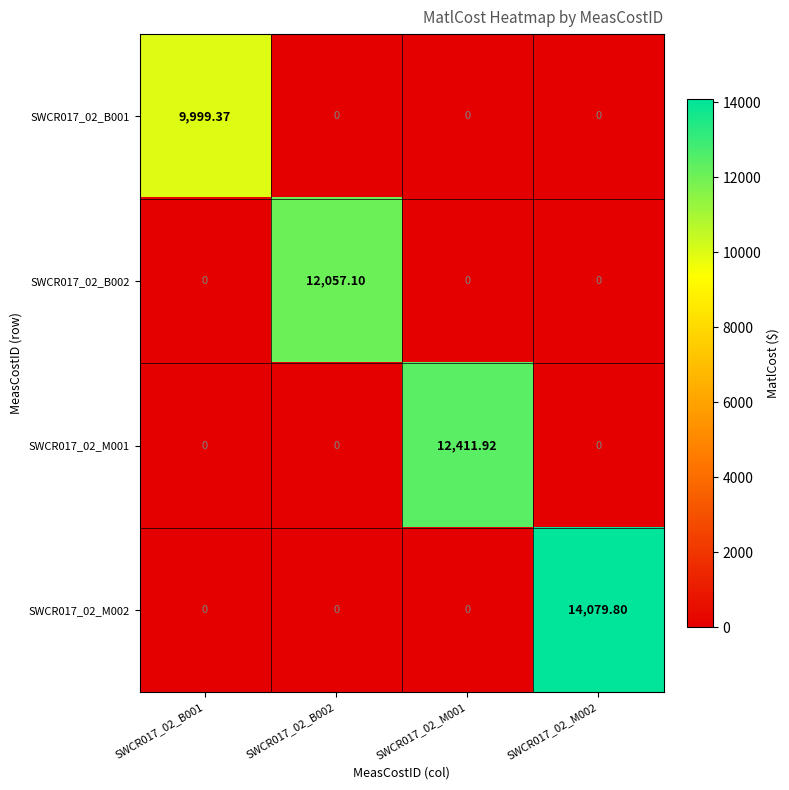

Is the value of SWCR017_02_B002 at SWCR017_02_B002 greater than the value of SWCR017_02_B001 at SWCR017_02_M001?

Yes